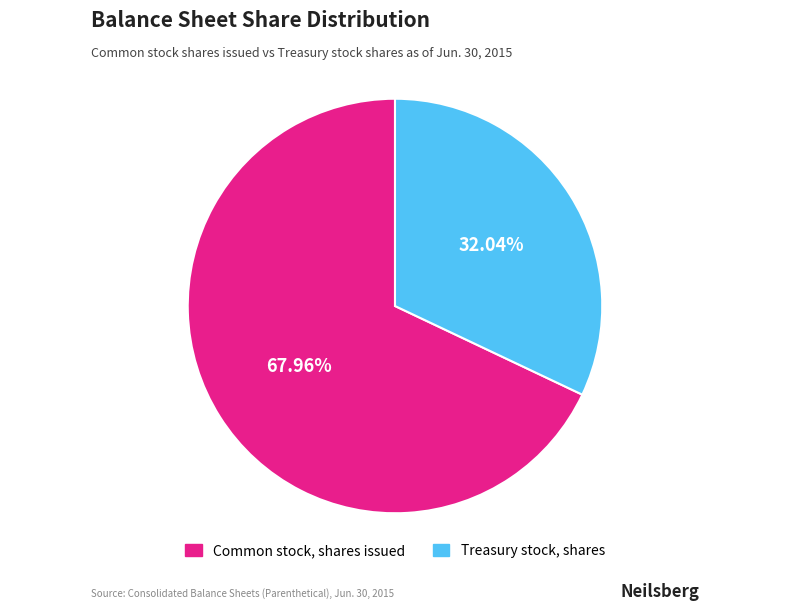

True or false: Treasury stock, shares accounts for 25% of the total.

False